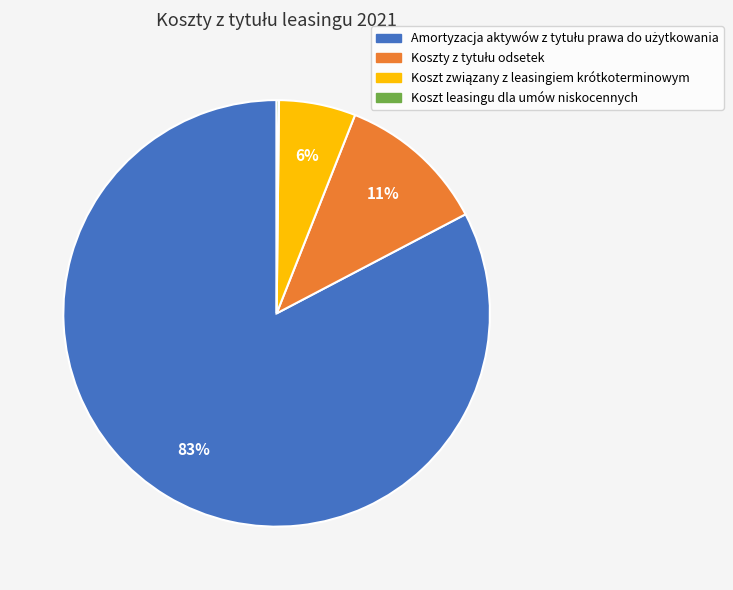

Is there a majority slice in this chart?

Yes